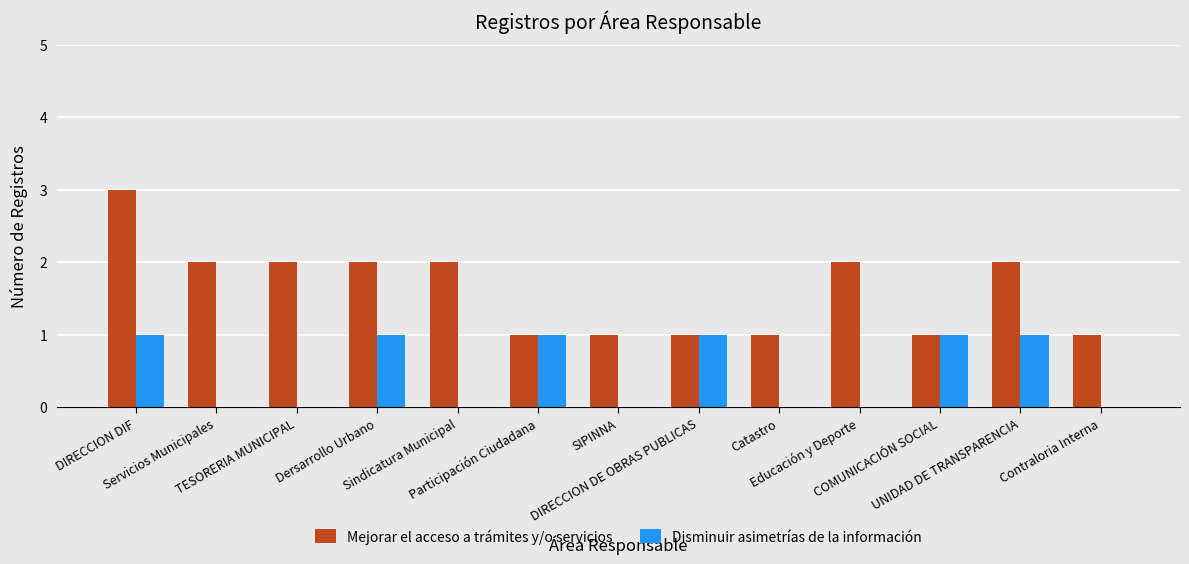

What are all the series names shown in the legend?

Mejorar el acceso a trámites y/o servicios, Disminuir asimetrías de la información